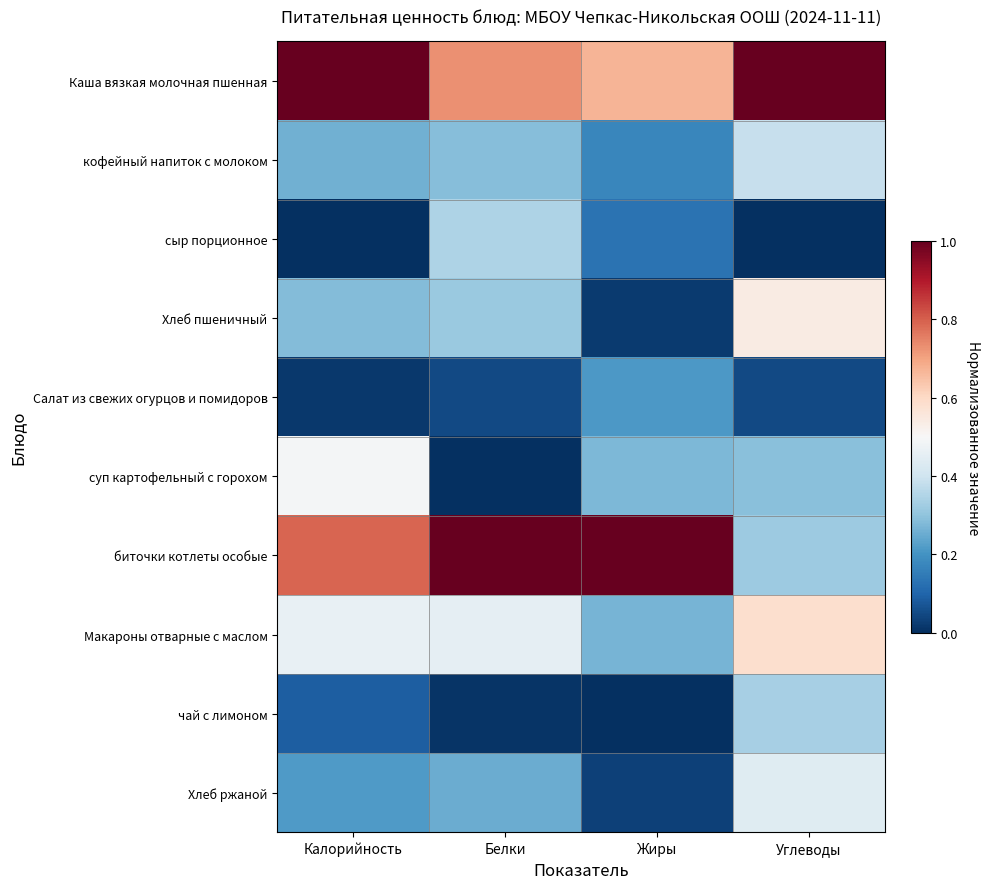

Reading right to left, extract all data points from this chart.

Каша вязкая молочная пшенная: Углеводы=1.0	Жиры=0.7	Белки=0.7	Калорийность=1.0
кофейный напиток с молоком: Углеводы=0.4	Жиры=0.2	Белки=0.3	Калорийность=0.3
сыр порционное: Углеводы=0.0	Жиры=0.1	Белки=0.3	Калорийность=0.0
Хлеб пшеничный: Углеводы=0.5	Жиры=0.0	Белки=0.3	Калорийность=0.3
Салат из свежих огурцов и помидоров: Углеводы=0.0	Жиры=0.2	Белки=0.0	Калорийность=0.0
суп картофельный с горохом: Углеводы=0.3	Жиры=0.3	Белки=0.0	Калорийность=0.5
биточки котлеты особые: Углеводы=0.3	Жиры=1.0	Белки=1.0	Калорийность=0.8
Макароны отварные с маслом: Углеводы=0.6	Жиры=0.3	Белки=0.5	Калорийность=0.5
чай с лимоном: Углеводы=0.3	Жиры=0.0	Белки=0.0	Калорийность=0.1
Хлеб ржаной: Углеводы=0.4	Жиры=0.0	Белки=0.3	Калорийность=0.2